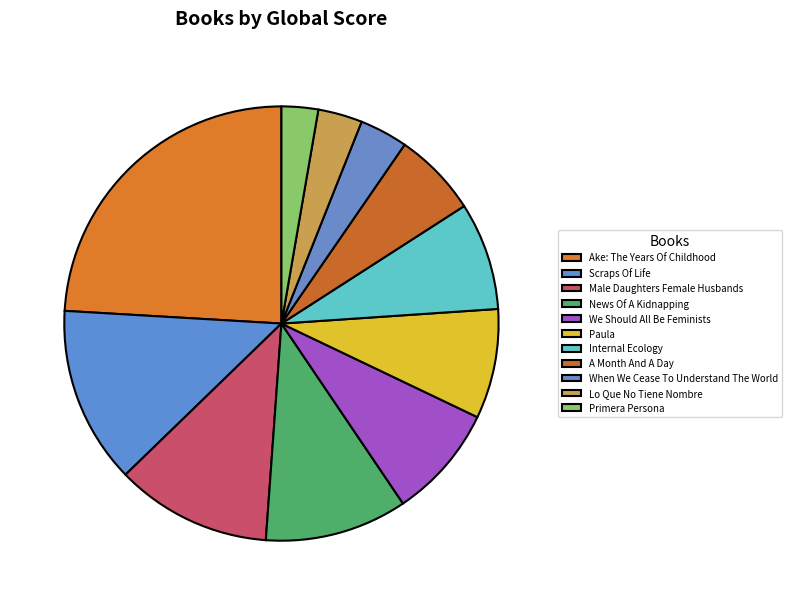

To the nearest percent, what is the difference between the largest and smallest slice percentages?

21%